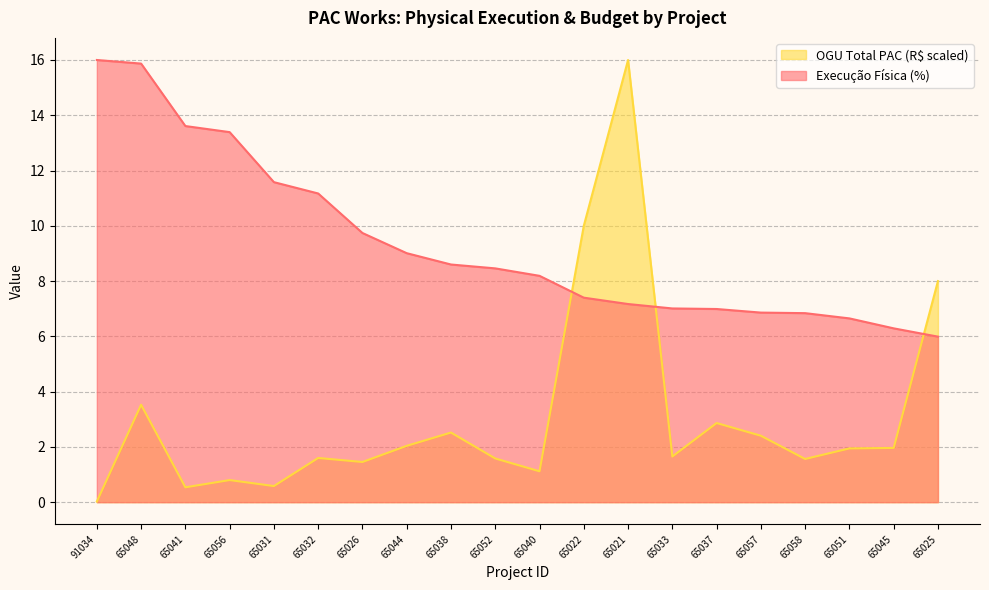

What are all the series names shown in the legend?

OGU Total PAC (R$ scaled), Execução Física (%)